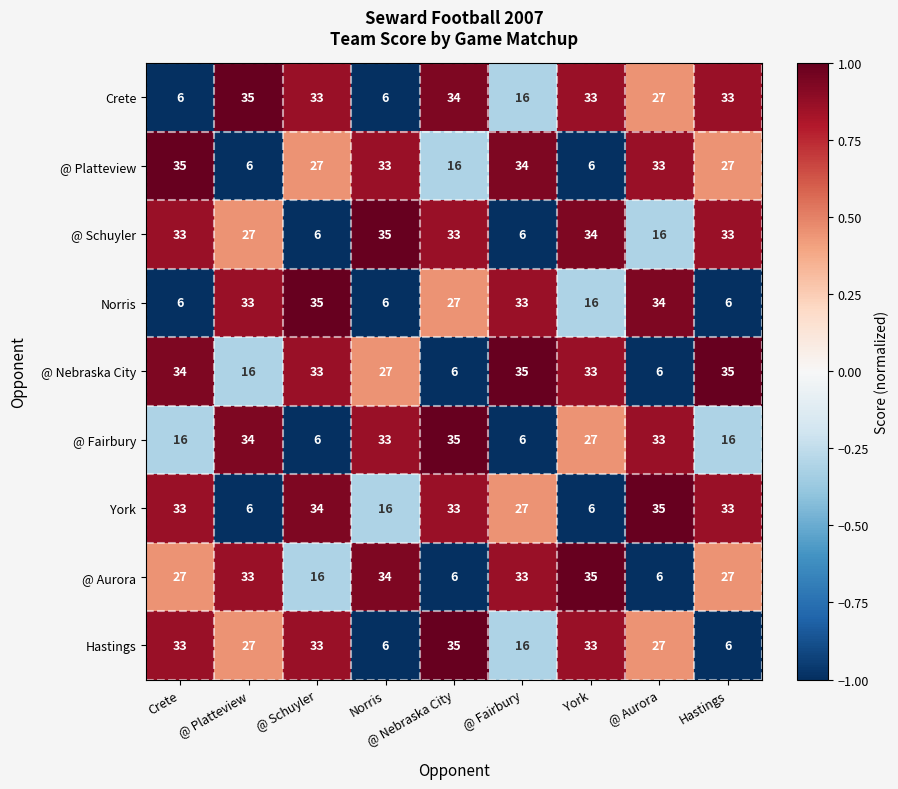

True or false: @ Schuyler has a value of 17 at @ Platteview.

False